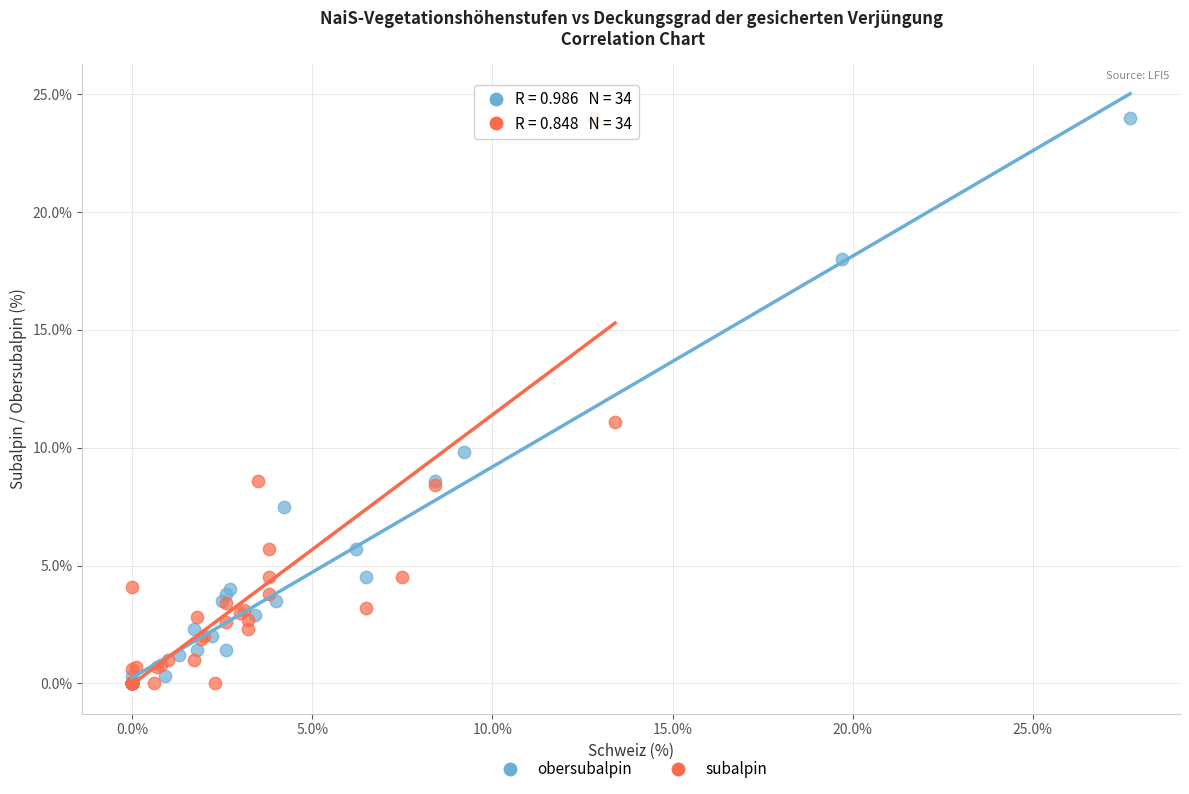

What are all the series names shown in the legend?

obersubalpin, subalpin